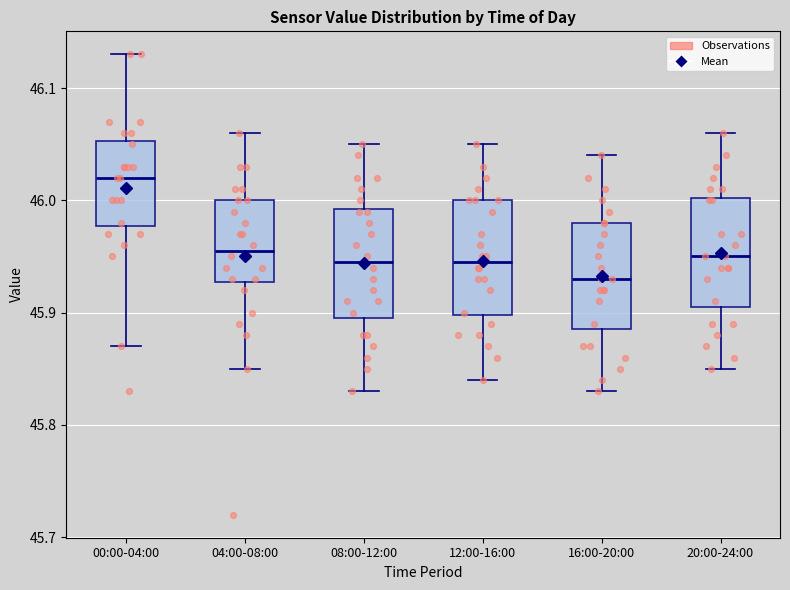

Reading left to right, transcribe this box plot: for each box, give where its median line is, the range the box spans, and where its two whiskers end, as read against the y-axis. The values are not printed on the chart, so give them approximately, as read against the axis.

00:00-04:00: median 46.02, box 45.98 to 46.05, whiskers 45.87 to 46.13
04:00-08:00: median 45.96, box 45.93 to 46.00, whiskers 45.85 to 46.06
08:00-12:00: median 45.95, box 45.90 to 45.99, whiskers 45.83 to 46.05
12:00-16:00: median 45.95, box 45.90 to 46.00, whiskers 45.84 to 46.05
16:00-20:00: median 45.93, box 45.89 to 45.98, whiskers 45.83 to 46.04
20:00-24:00: median 45.95, box 45.91 to 46.00, whiskers 45.85 to 46.06